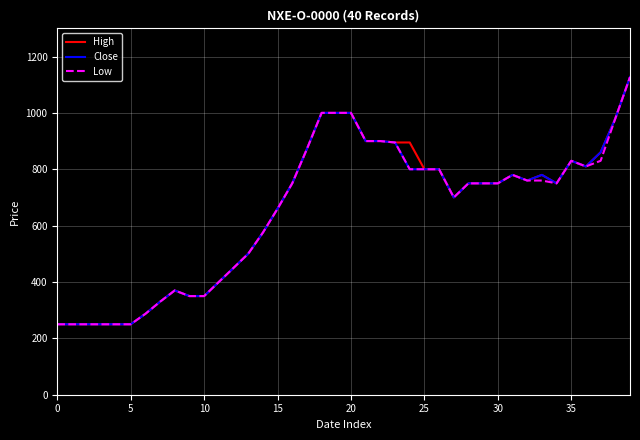

What are all the series names shown in the legend?

High, Close, Low